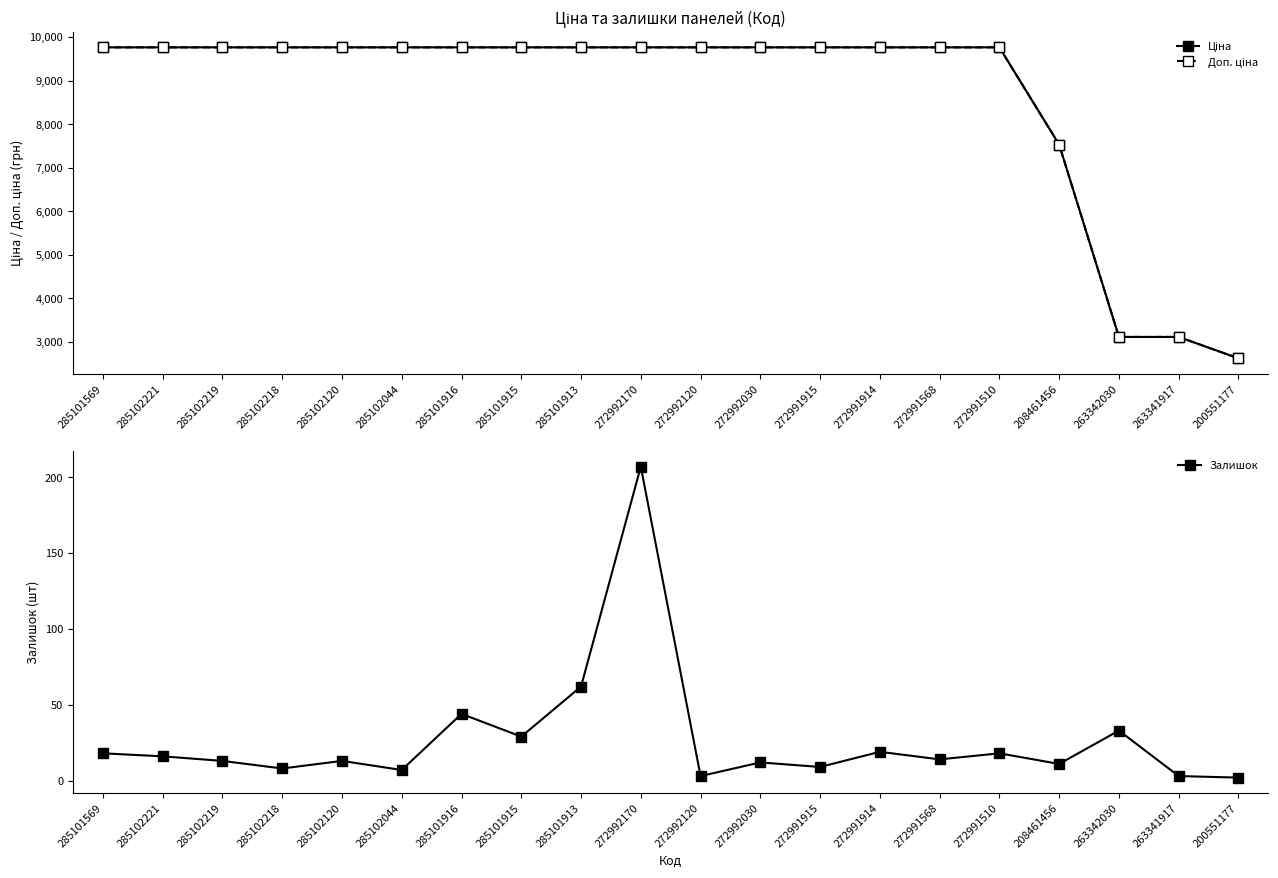

Count the number of categories in the chart.

20